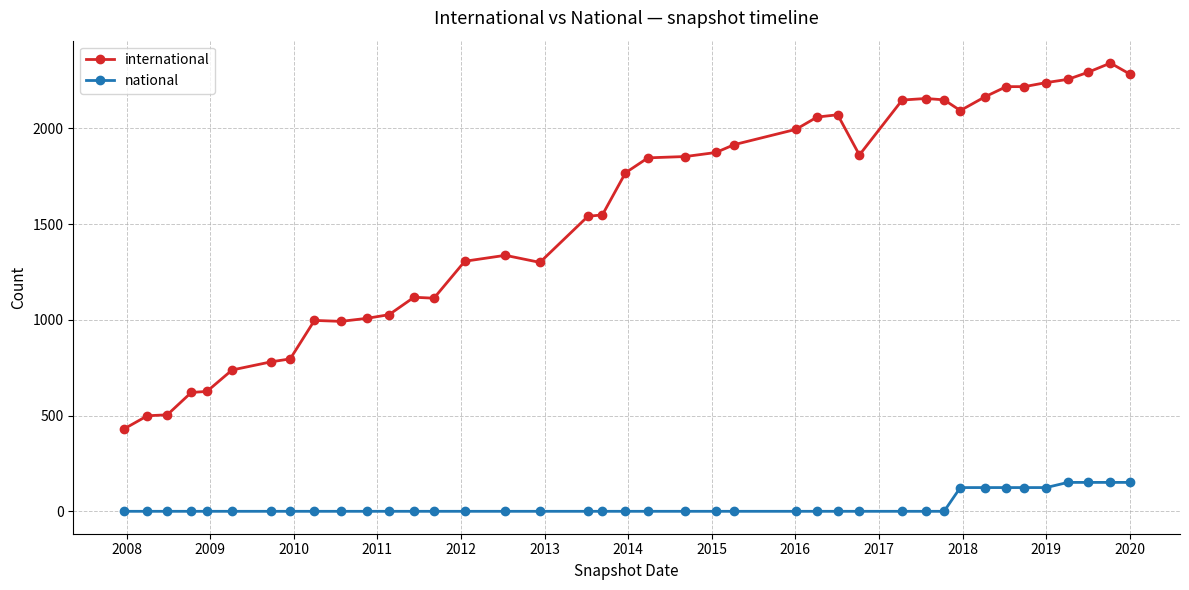

Which series has the largest range (max minus min)?

international